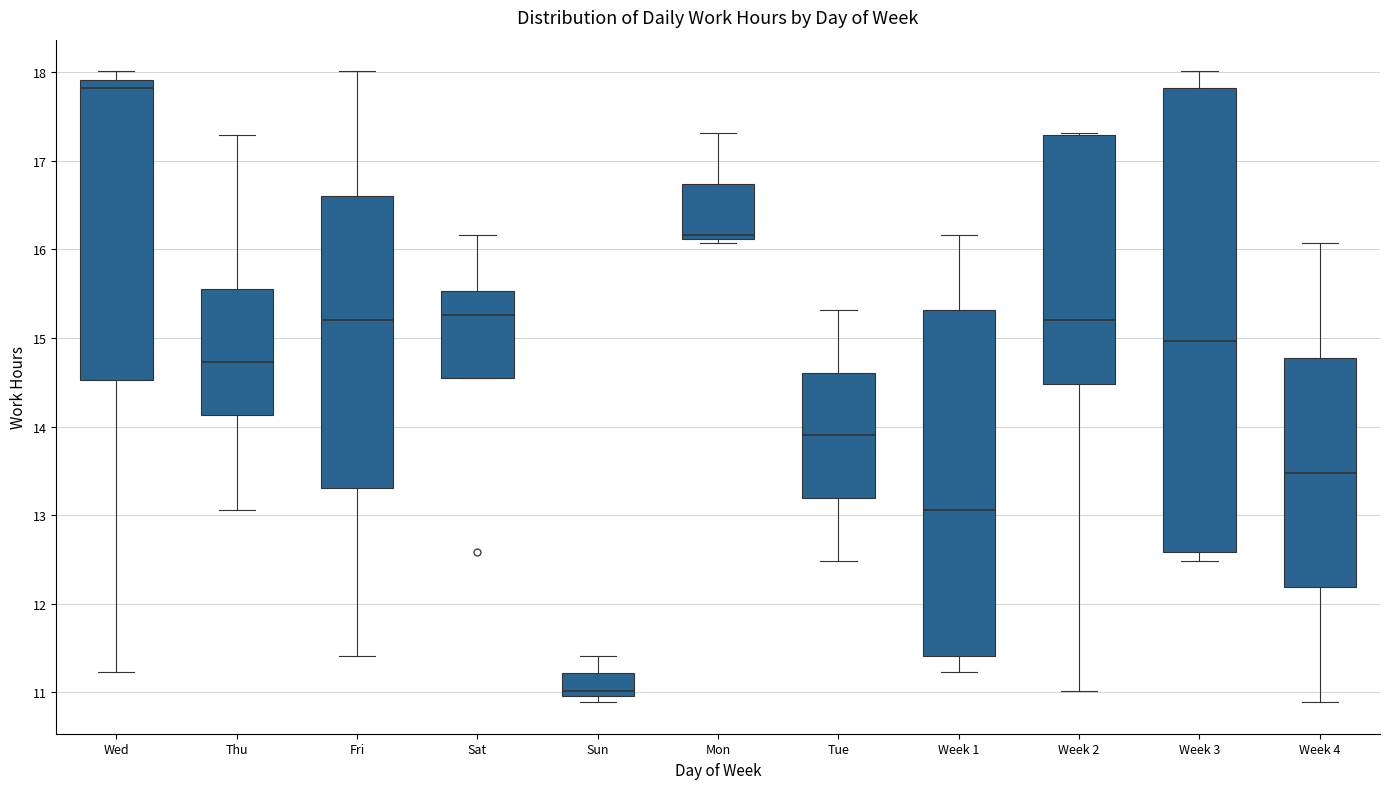

Reading left to right, transcribe this box plot: for each box, give where its median line is, the range the box spans, and where its two whiskers end, as read against the y-axis. The values are not printed on the chart, so give them approximately, as read against the axis.

Wed: median 17.8, box 14.5 to 17.9, whiskers 11.2 to 18.0
Thu: median 14.7, box 14.1 to 15.6, whiskers 13.1 to 17.3
Fri: median 15.2, box 13.3 to 16.6, whiskers 11.4 to 18.0
Sat: median 15.3, box 14.5 to 15.5, whiskers 14.5 to 16.2
Sun: median 11.0 (just above the box's lower edge), box 11.0 to 11.2, whiskers 10.9 to 11.4
Mon: median 16.2, box 16.1 to 16.7, whiskers 16.1 (just below the box's lower edge) to 17.3
Tue: median 13.9, box 13.2 to 14.6, whiskers 12.5 to 15.3
Week 1: median 13.1, box 11.4 to 15.3, whiskers 11.2 to 16.2
Week 2: median 15.2, box 14.5 to 17.3, whiskers 11.0 to 17.3
Week 3: median 15.0, box 12.6 to 17.8, whiskers 12.5 to 18.0
Week 4: median 13.5, box 12.2 to 14.8, whiskers 10.9 to 16.1